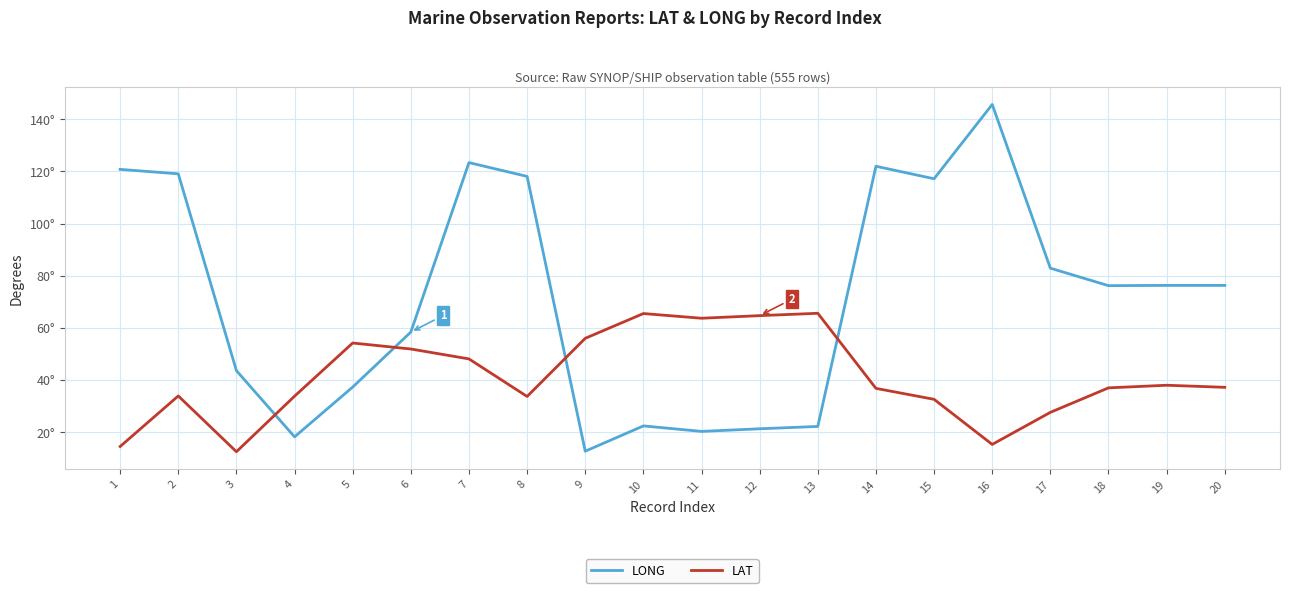

Does the chart have visible grid lines?

Yes